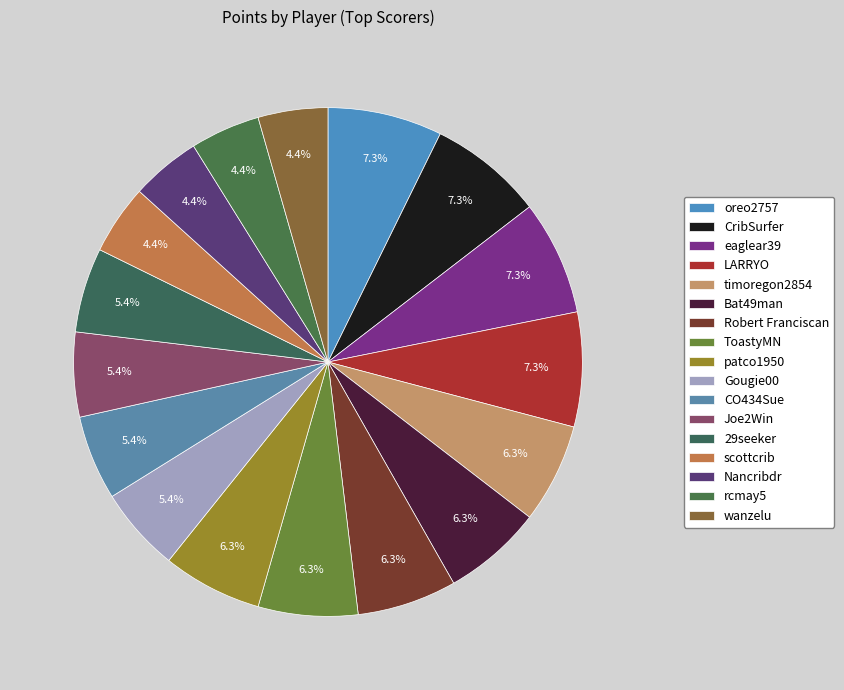

Which category has the biggest portion of the pie?

oreo2757